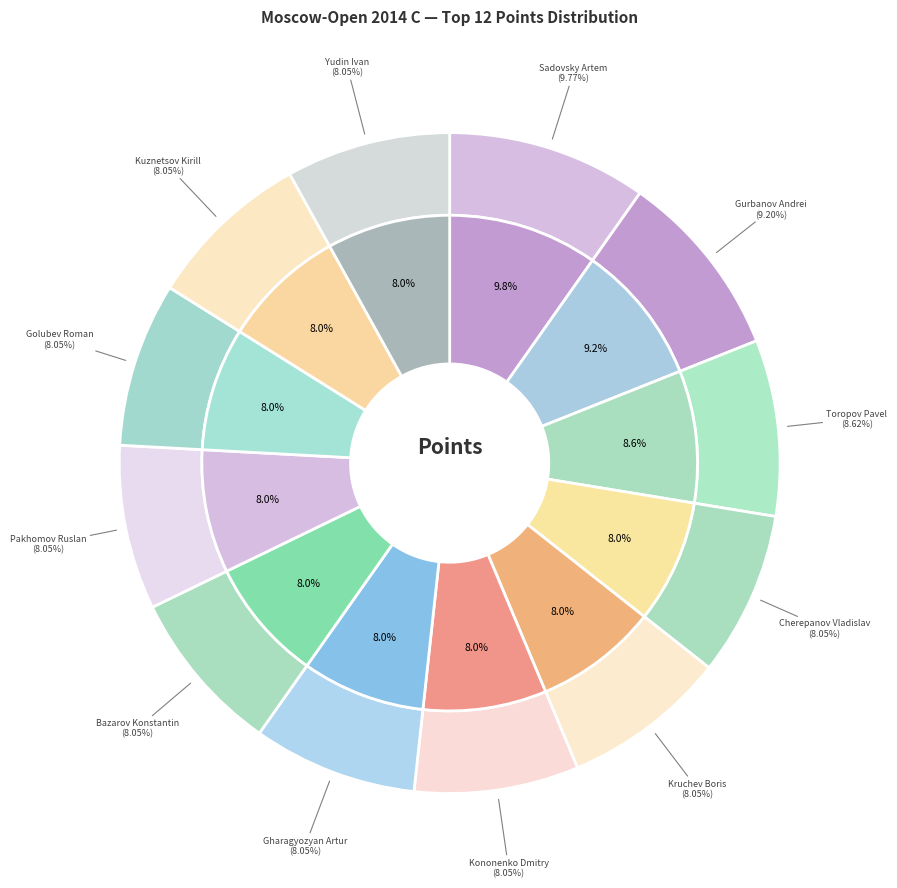

Is it true that Toropov Pavel is 9% of the pie?

True